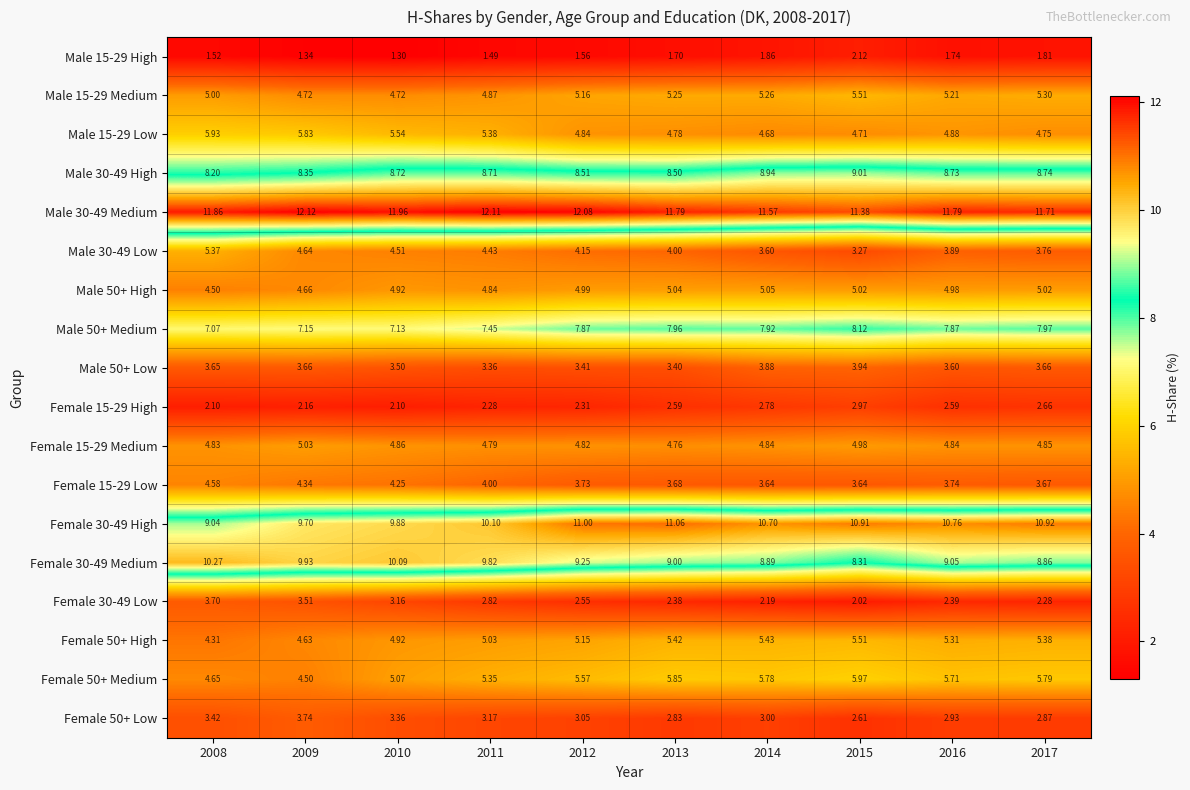

At how many categories does at least one series exceed 9?

10